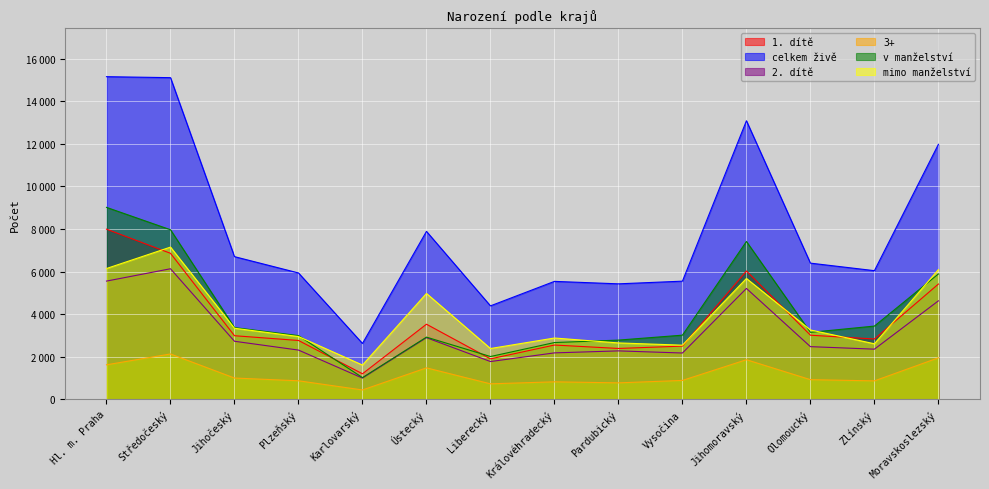

At how many categories does at least one series exceed 12120?

3